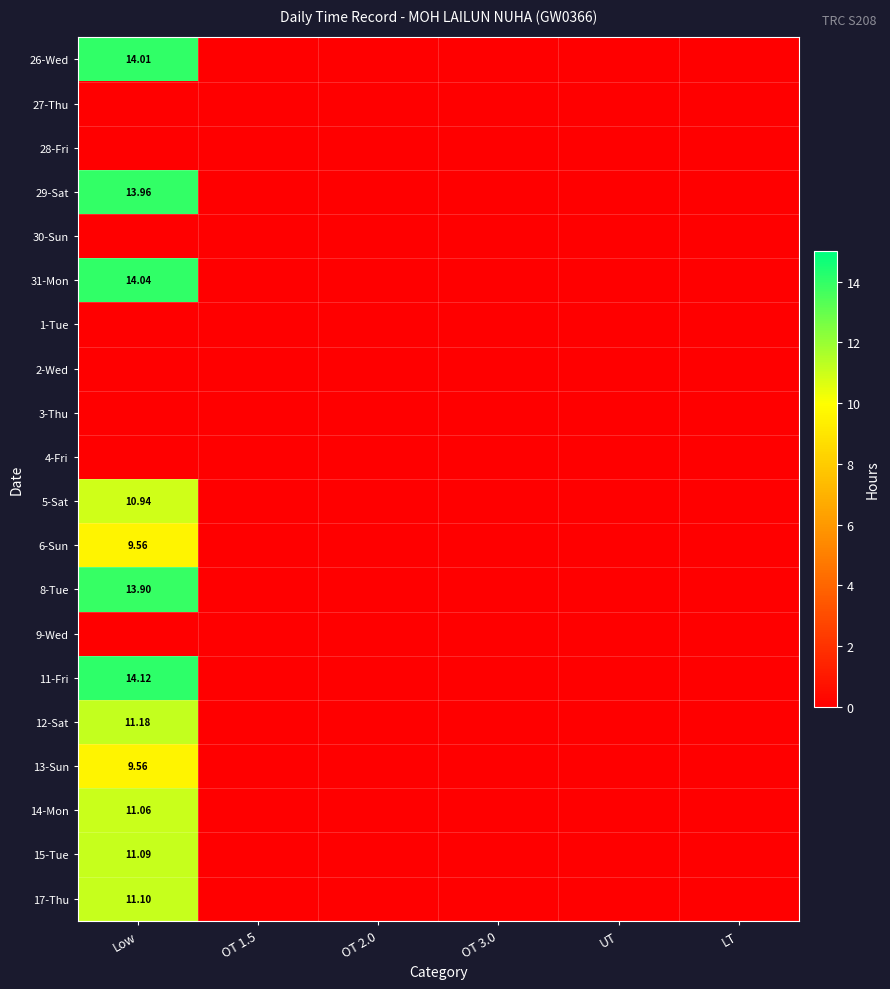

True or false: 4-Fri has a value of 0.0 at Low.

True